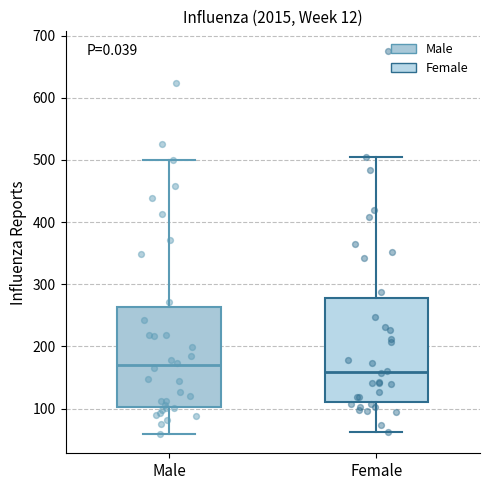

Which box has the lowest median line?

Female